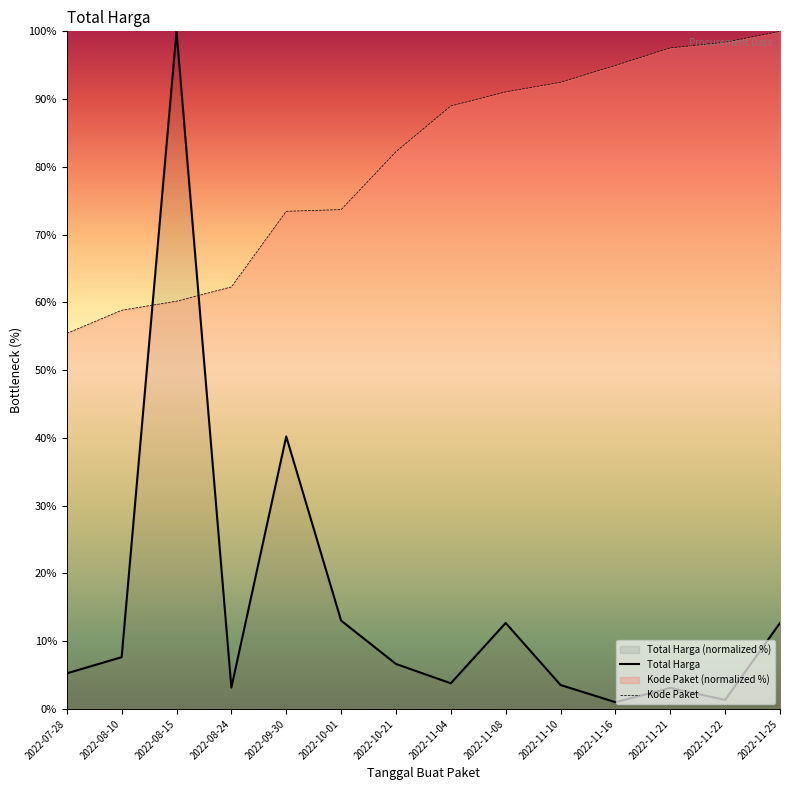

Does the chart display data point markers on the line(s)?

No